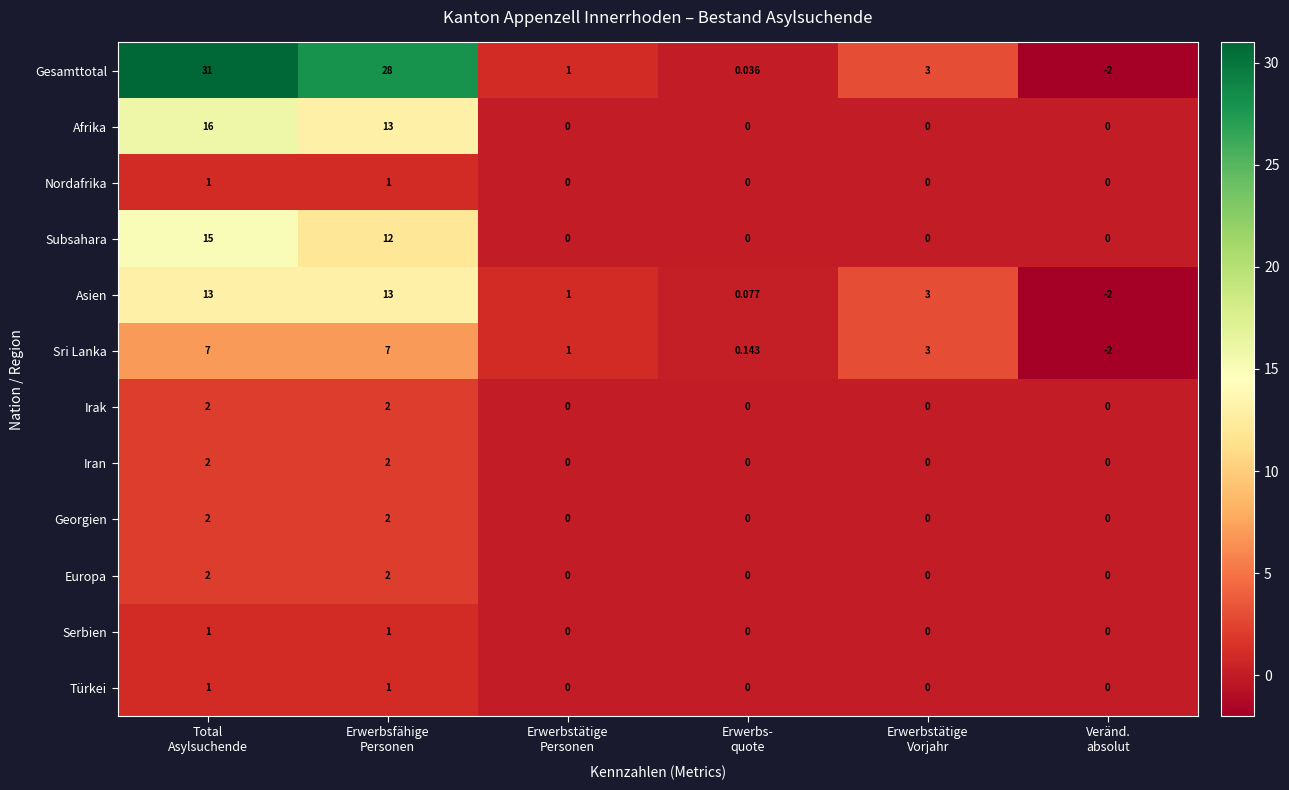

What is the maximum value shown in the chart?

31.0